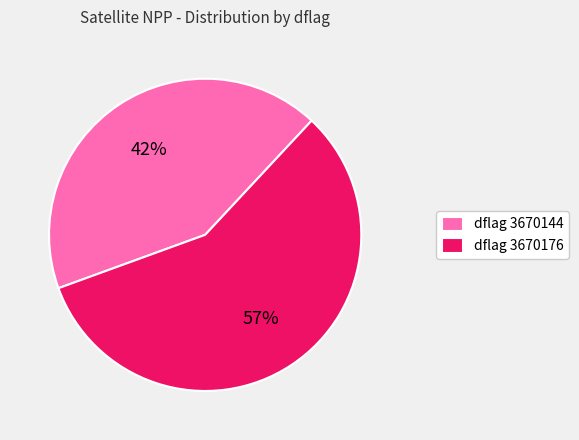

How many segments does this pie chart have?

2